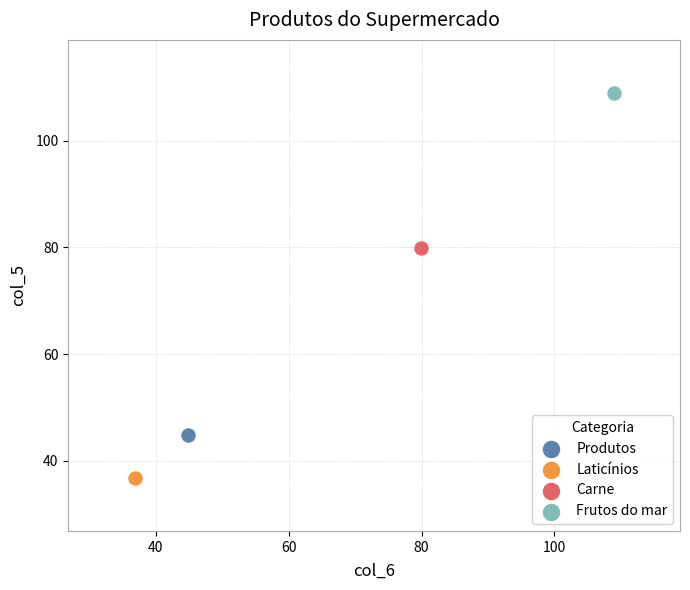

What are all the series names shown in the legend?

Produtos, Laticínios, Carne, Frutos do mar